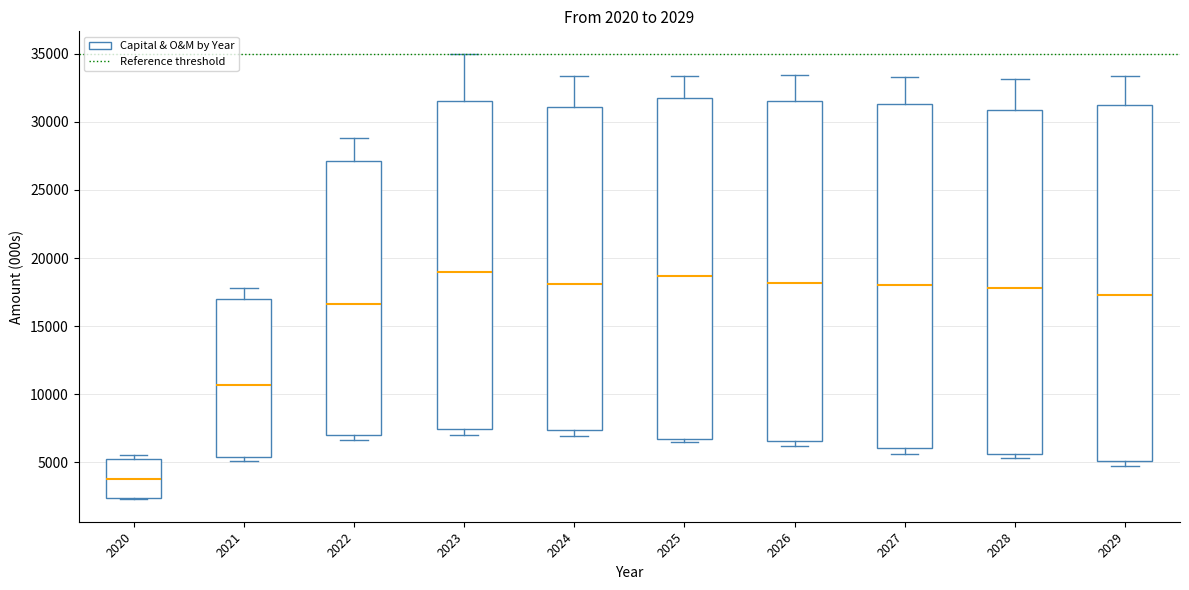

Which box's median line is the lowest?

2020